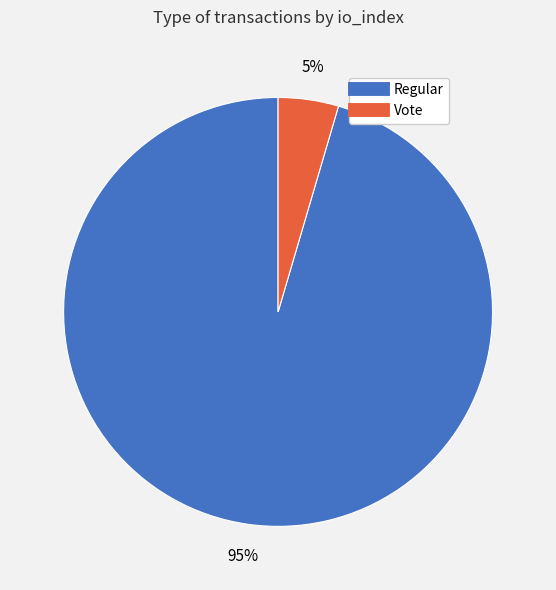

Is there a majority slice in this chart?

Yes